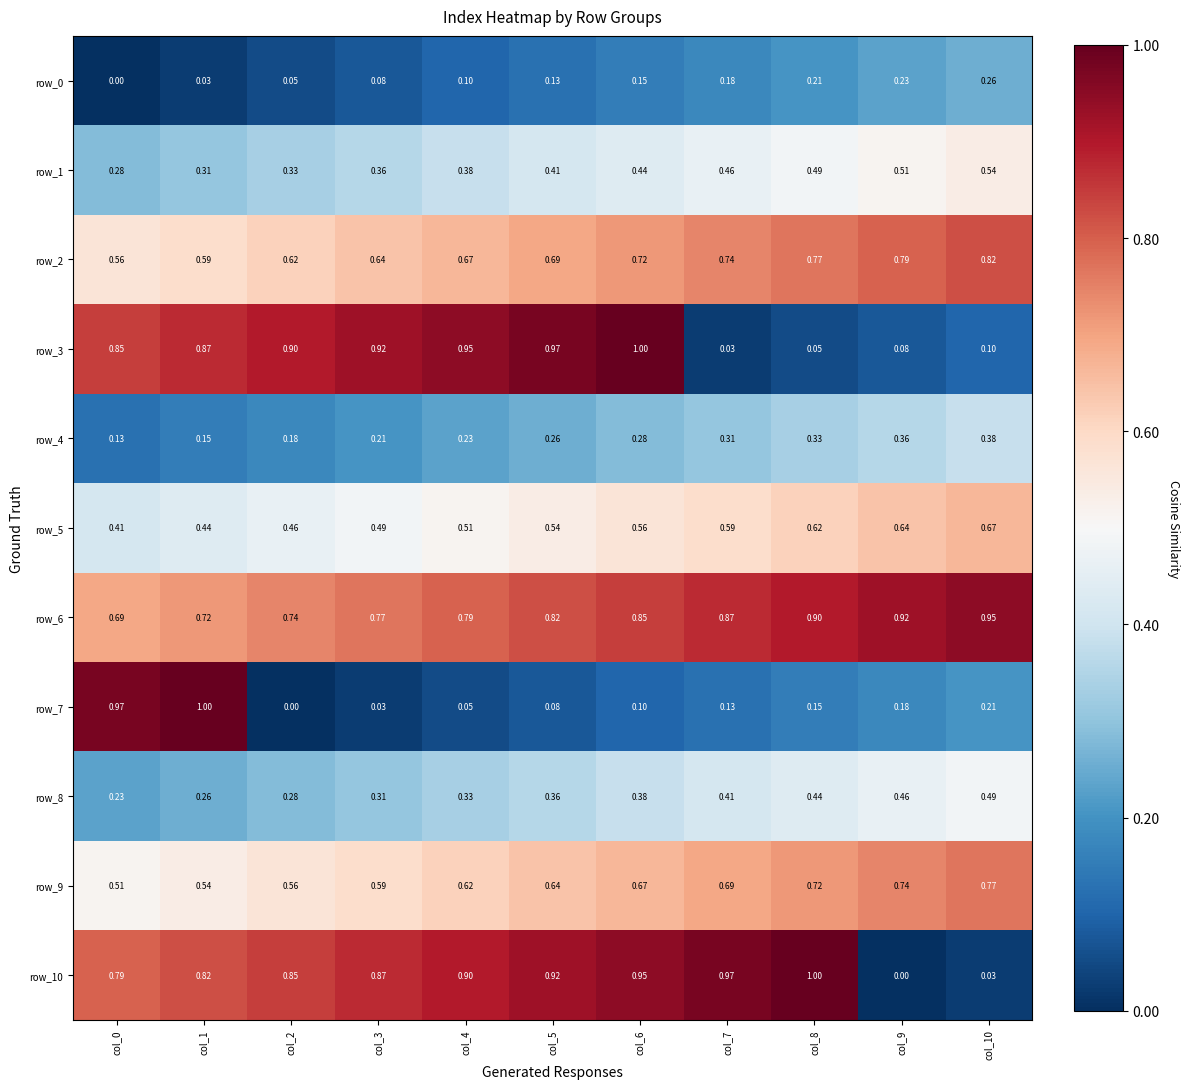

Is the value of row_5 at col_5 greater than the value of row_10 at col_5?

No